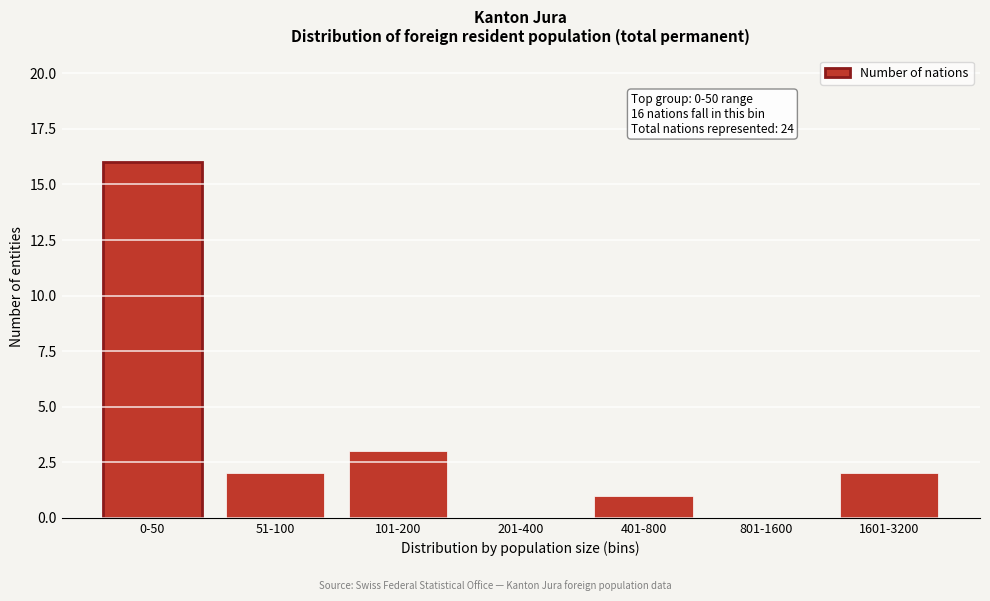

Reading left to right, what are all the values shown in this chart?

0-50=16	51-100=2	101-200=3	201-400=0	401-800=1	801-1600=0	1601-3200=2